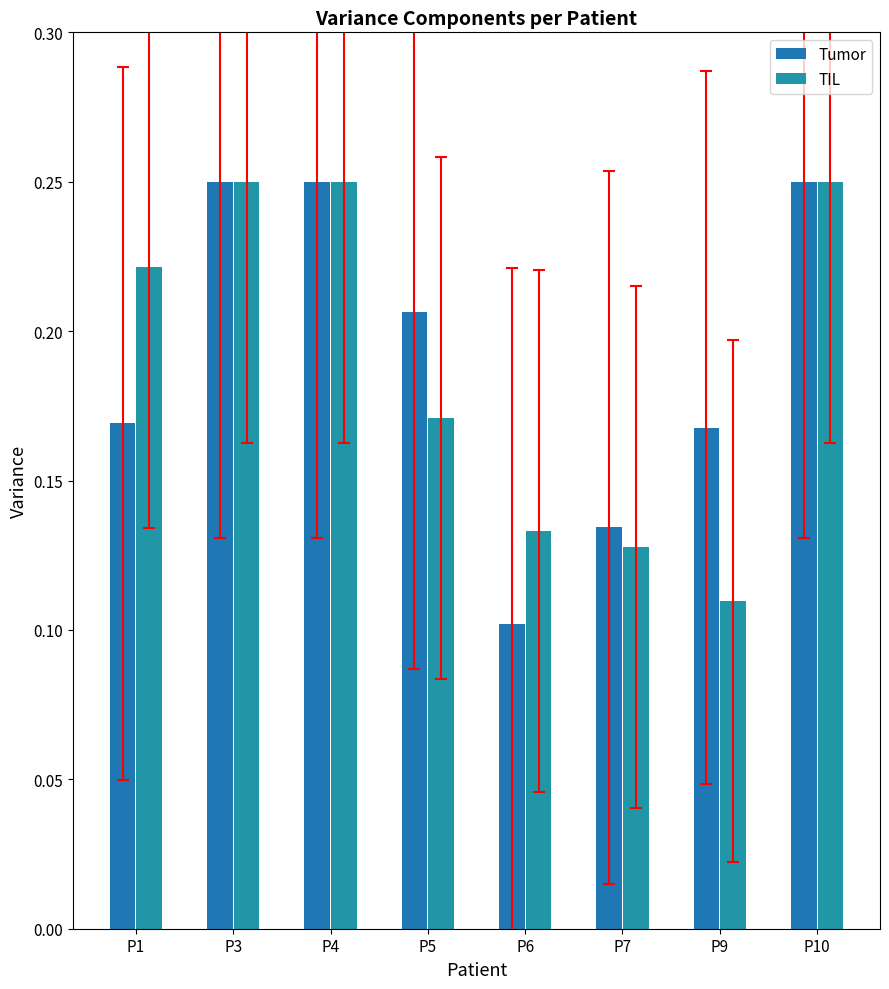

Count the number of categories in the chart.

8